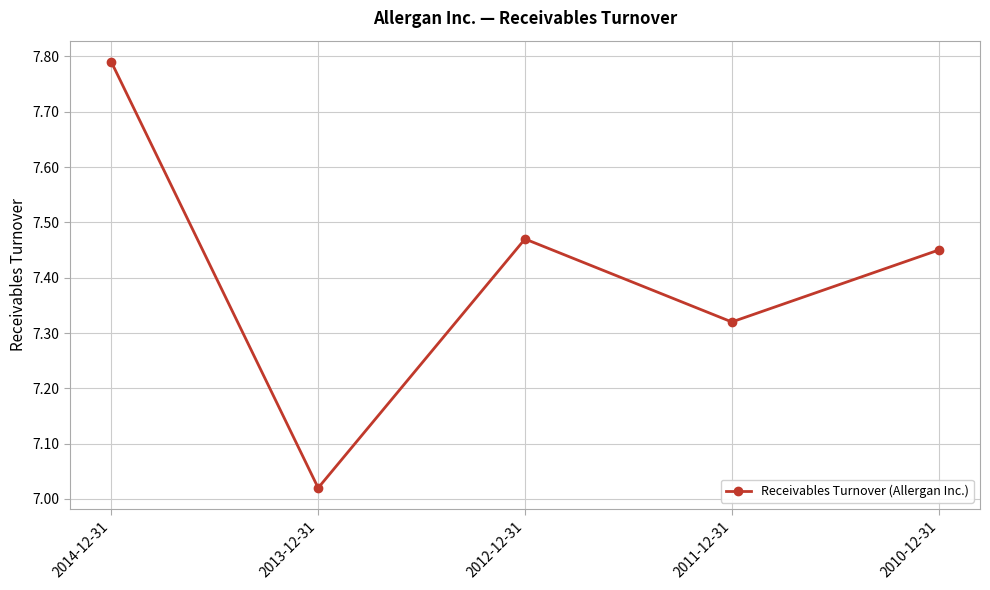

The chart shows a value of 2.2 at 2013-12-31. True or false?

False